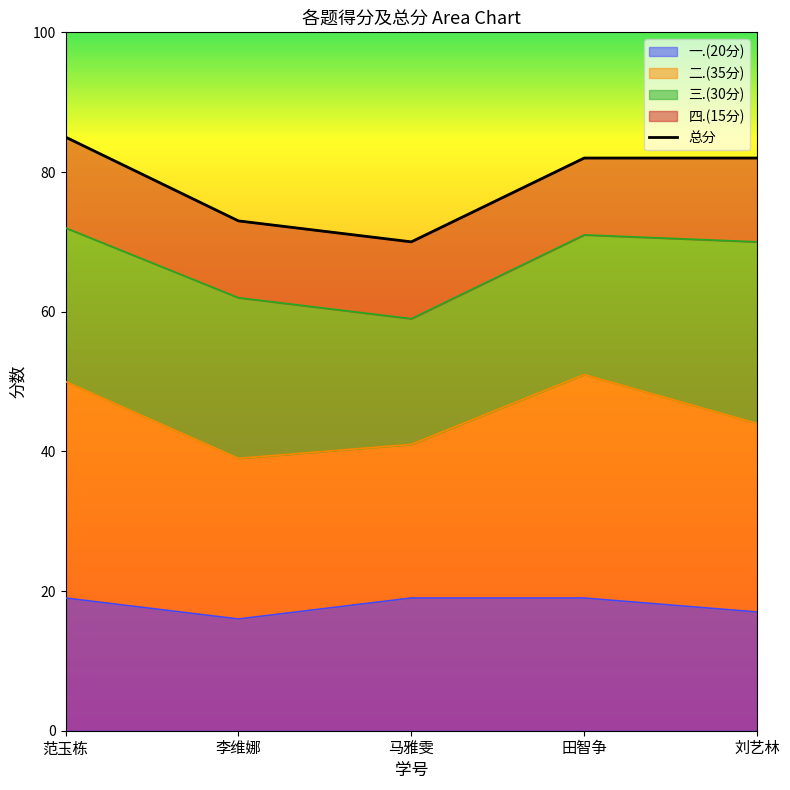

What is the label of the 4th point from the left?

田智争